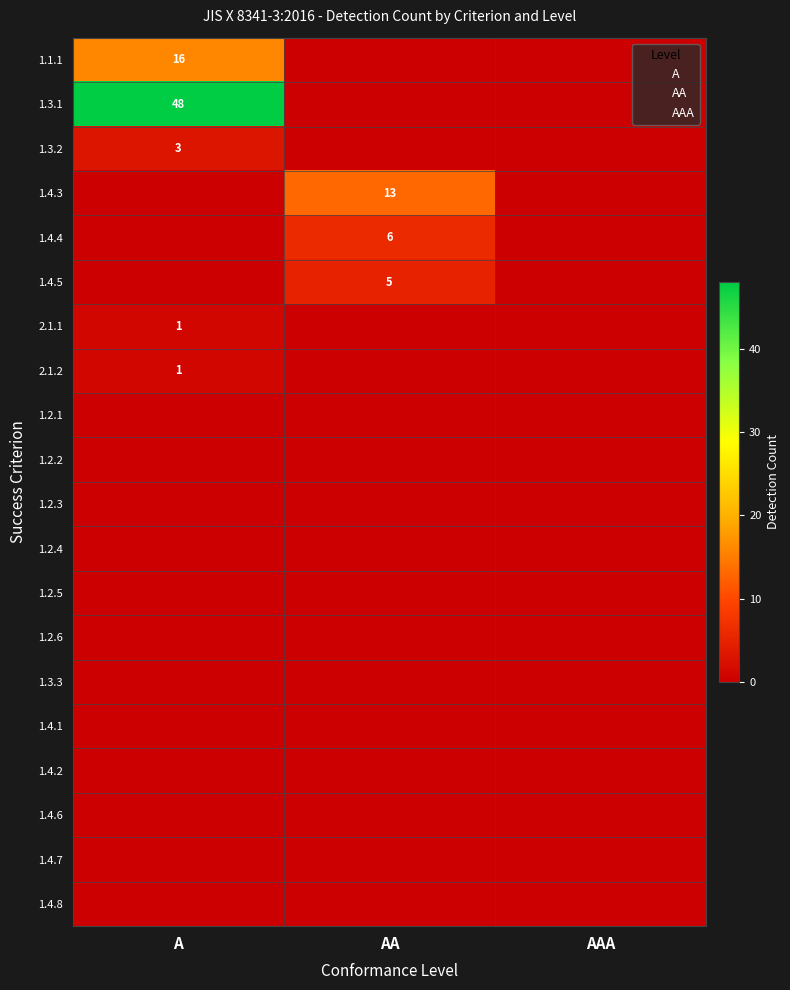

At how many categories does at least one series exceed 8?

2